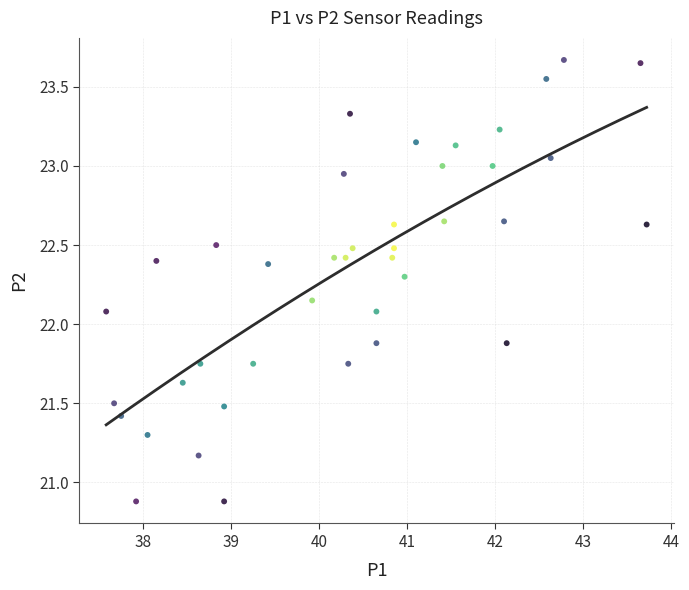

What is the range of X values (max minus min)?

6.1